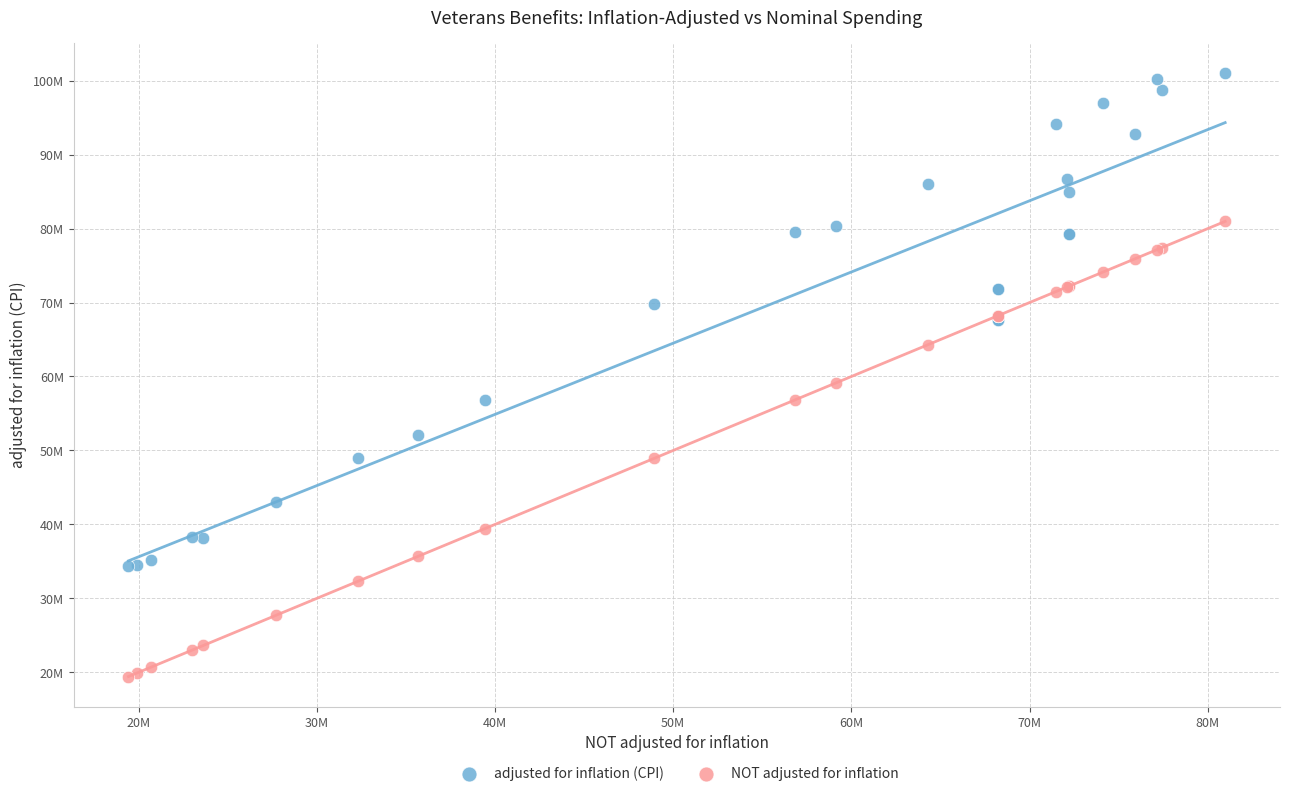

What are all the series names shown in the legend?

adjusted for inflation (CPI), NOT adjusted for inflation